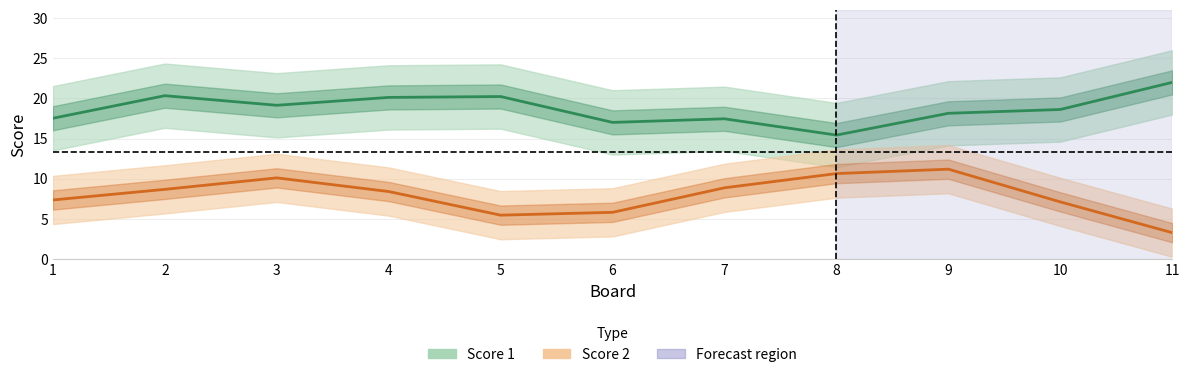

What are all the series names shown in the legend?

Score 1, Score 2